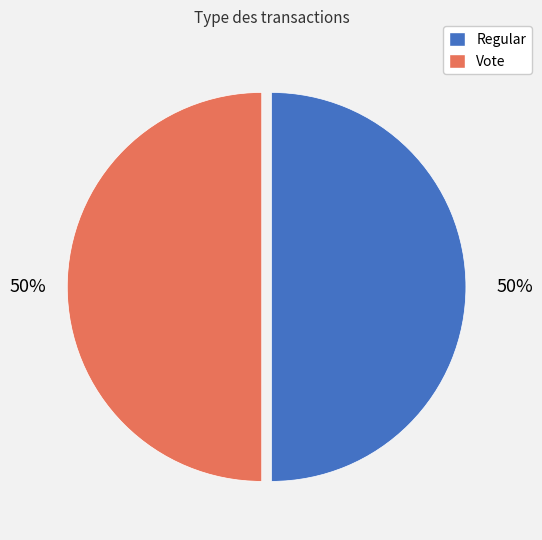

Approximately how many times larger is the value at Regular compared to Vote?

1.0